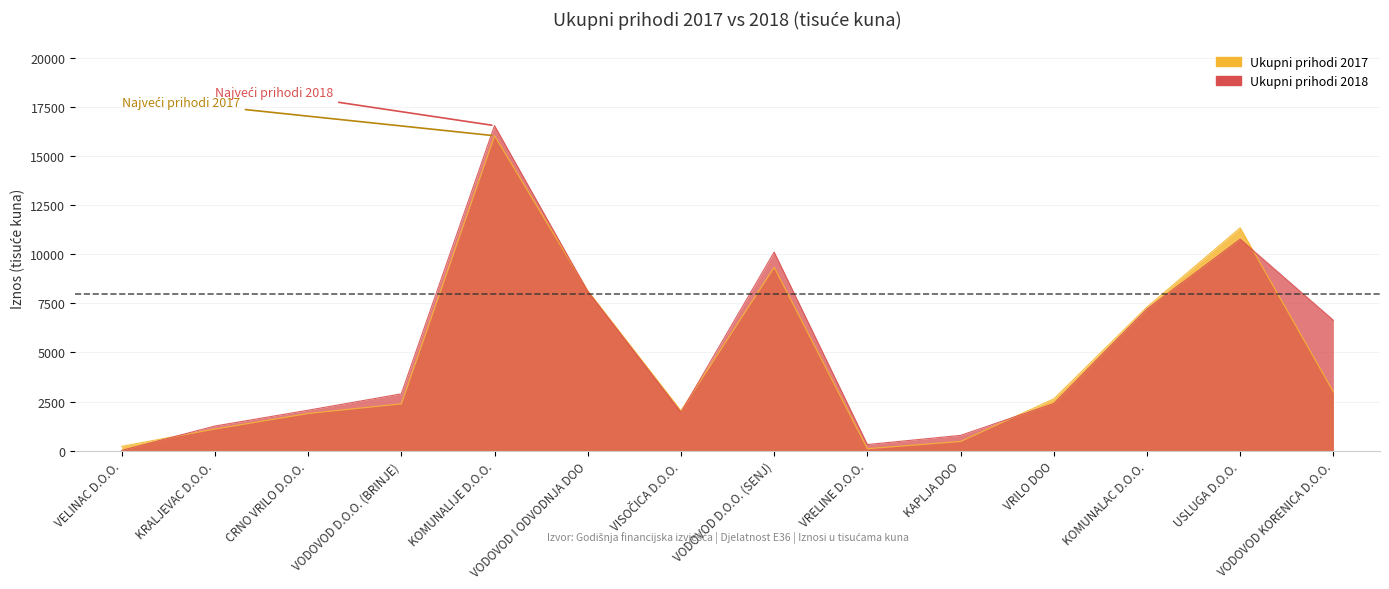

Reading left to right, list all the values displayed in this chart.

Ukupni prihodi 2017: VELINAC D.O.O.=221.3	KRALJEVAC D.O.O.=1102.7	CRNO VRILO D.O.O.=1895.5	VODOVOD D.O.O. (BRINJE)=2386.1	KOMUNALIJE D.O.O.=16037.6	VODOVOD I ODVODNJA DOO=8154.8	VISOČICA D.O.O.=2034.1	VODOVOD D.O.O. (SENJ)=9339.5	VRELINE D.O.O.=99.8	KAPLJA DOO=469.9	VRILO DOO=2637.2	KOMUNALAC D.O.O.=7314.6	USLUGA D.O.O.=11348.6	VODOVOD KORENICA D.O.O.=2989.3
Ukupni prihodi 2018: VELINAC D.O.O.=10.4	KRALJEVAC D.O.O.=1254.5	CRNO VRILO D.O.O.=2059.0	VODOVOD D.O.O. (BRINJE)=2893.4	KOMUNALIJE D.O.O.=16553.7	VODOVOD I ODVODNJA DOO=8114.9	VISOČICA D.O.O.=1952.3	VODOVOD D.O.O. (SENJ)=10114.0	VRELINE D.O.O.=311.1	KAPLJA DOO=777.2	VRILO DOO=2401.0	KOMUNALAC D.O.O.=7214.2	USLUGA D.O.O.=10767.3	VODOVOD KORENICA D.O.O.=6640.4